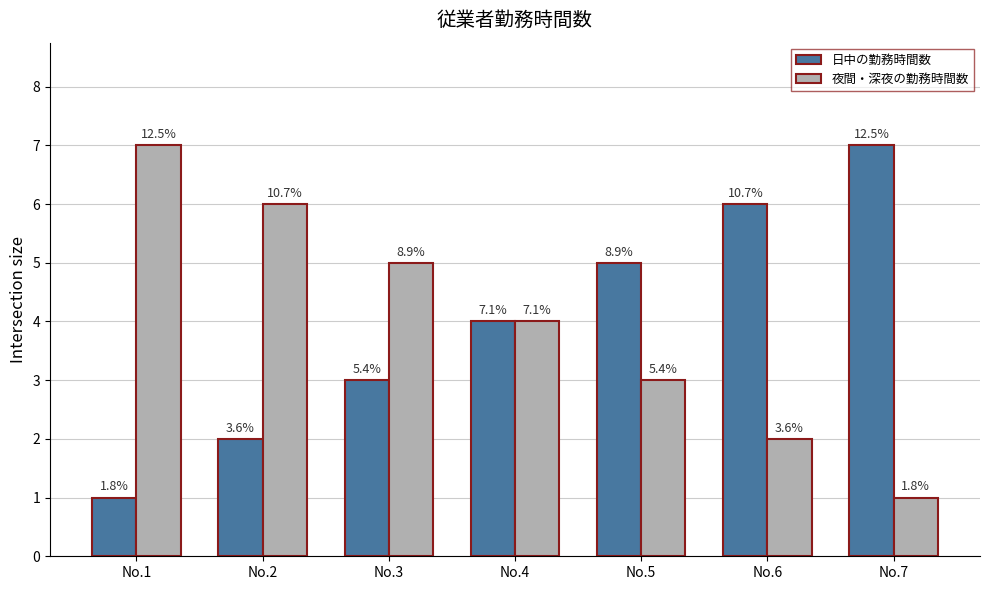

What are all the series names shown in the legend?

日中の勤務時間数, 夜間・深夜の勤務時間数